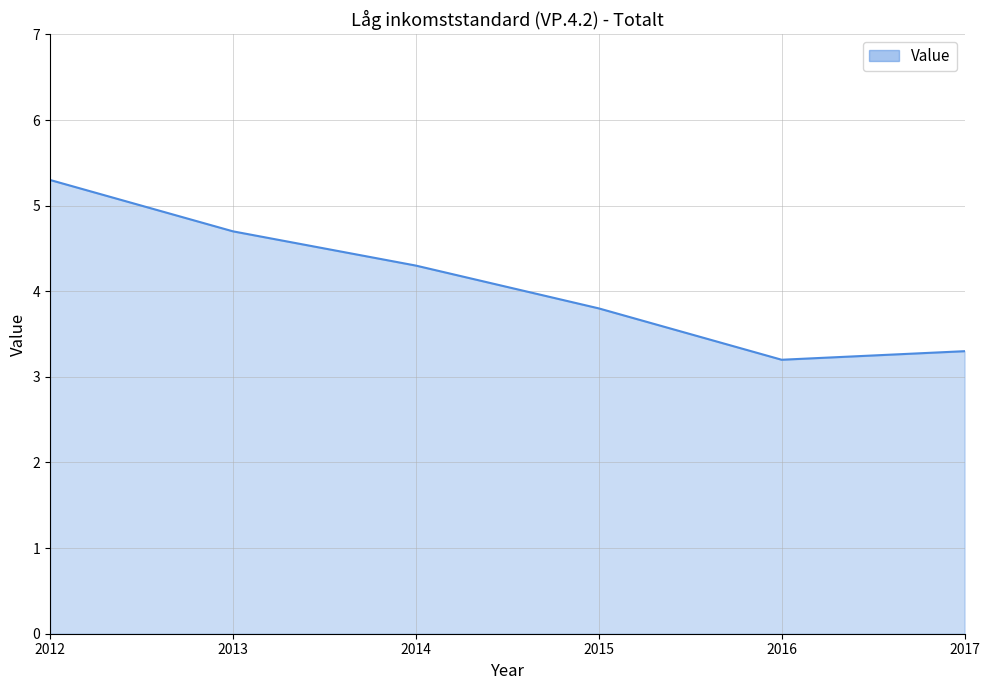

Which has a higher value, 2015 or 2013?

2013